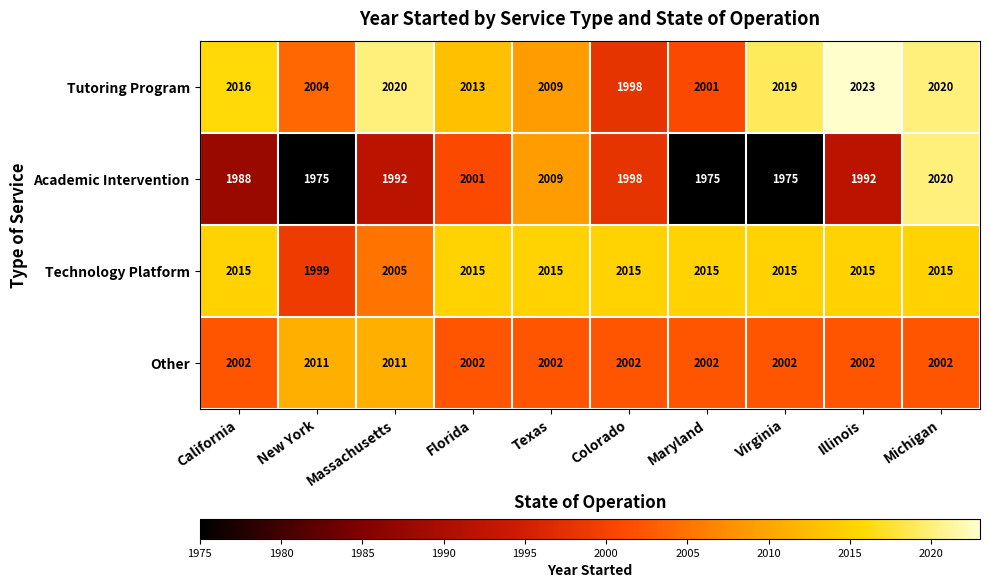

What value does the Other series have at Illinois?

2002